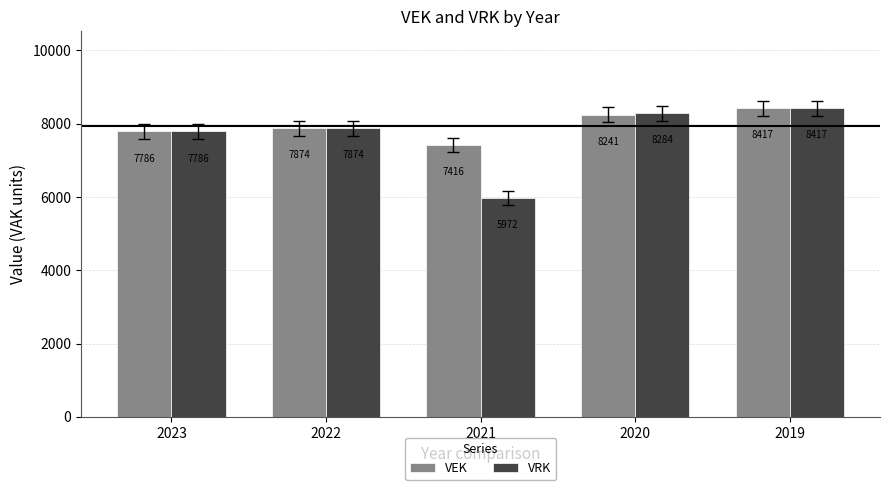

At how many categories does at least one series exceed 6233?

5